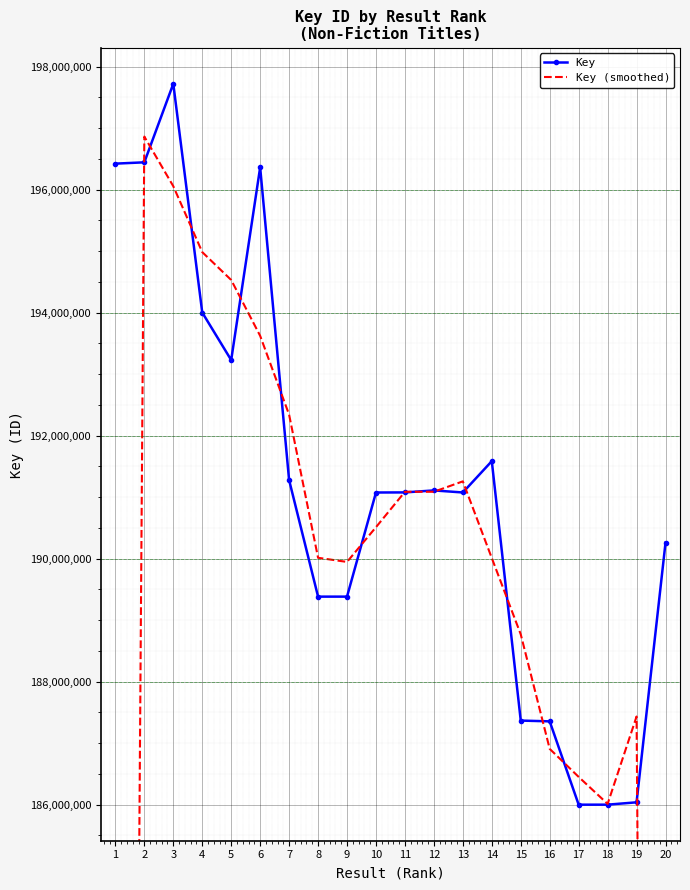

What is the maximum value shown in the chart?

197723065.0